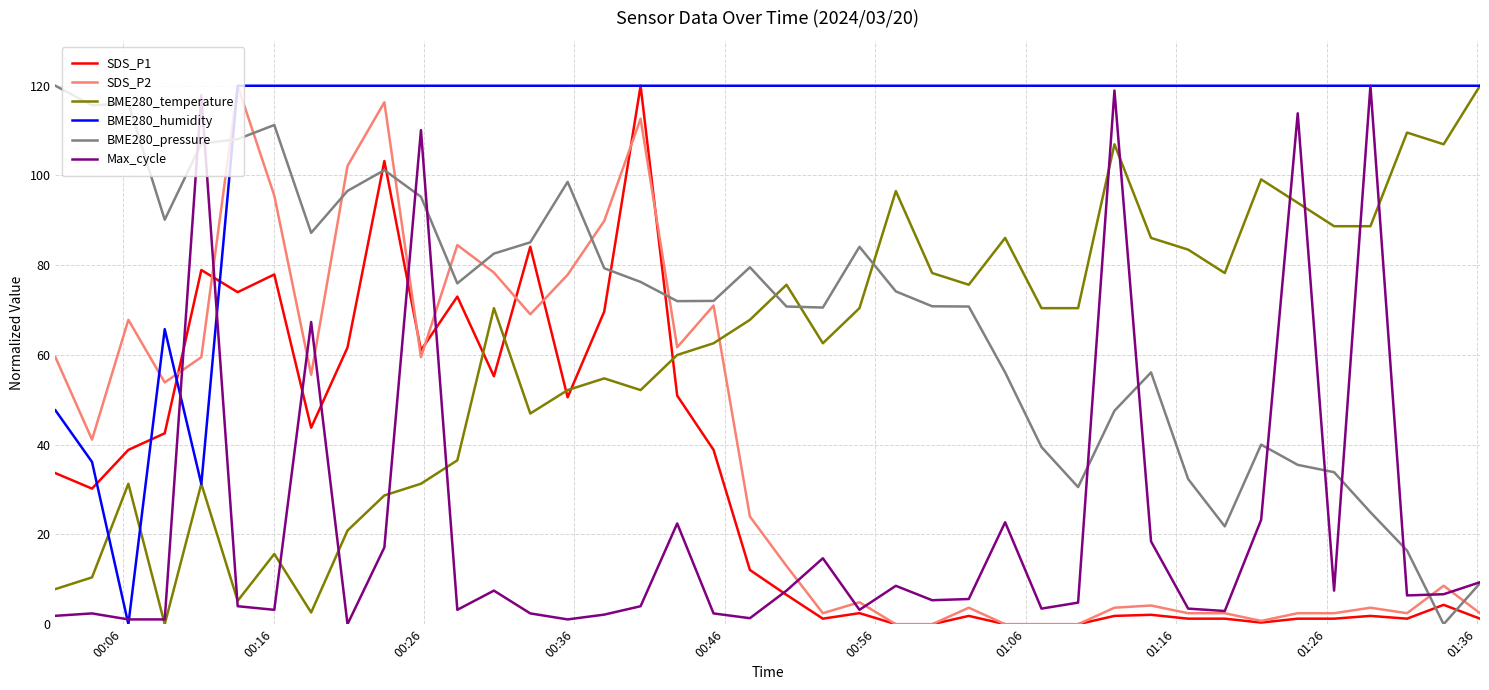

Which series ends up on top after the final intersection of BME280_pressure and BME280_humidity?

BME280_humidity